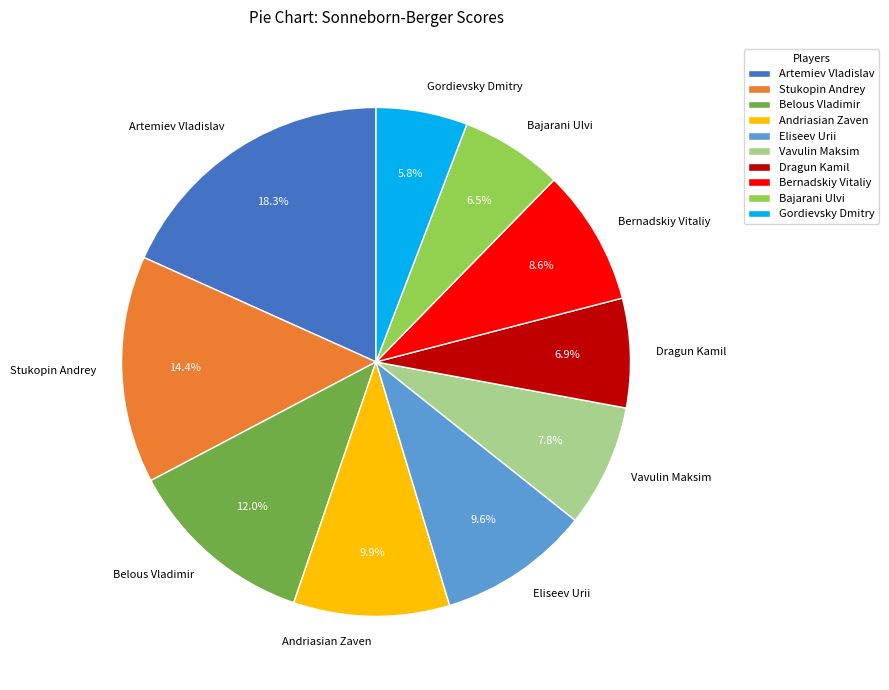

How many segments does this pie chart have?

10